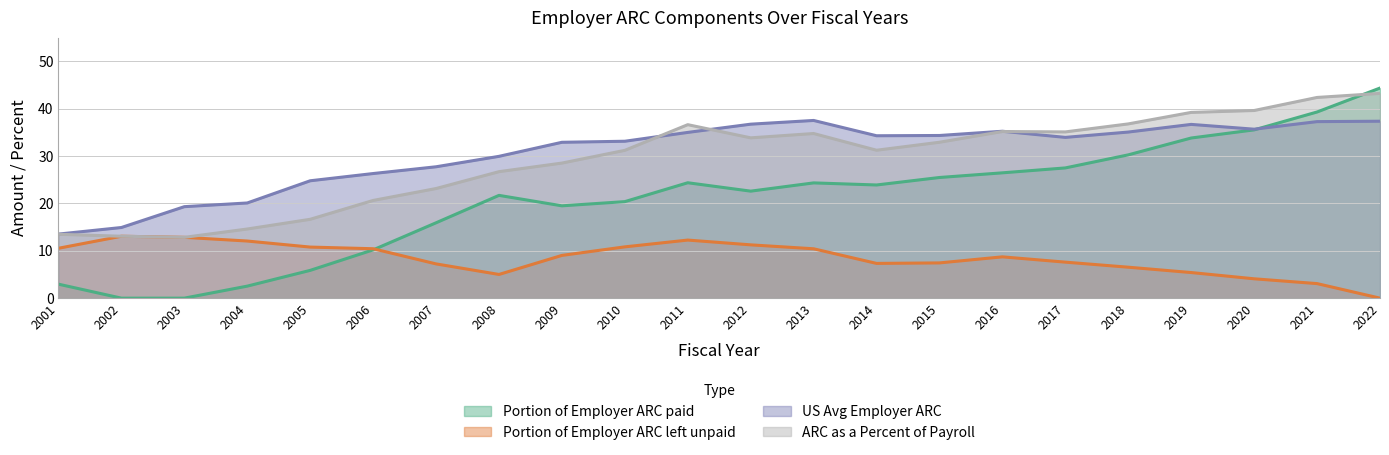

How many values in Portion of Employer ARC left unpaid are above zero?

21